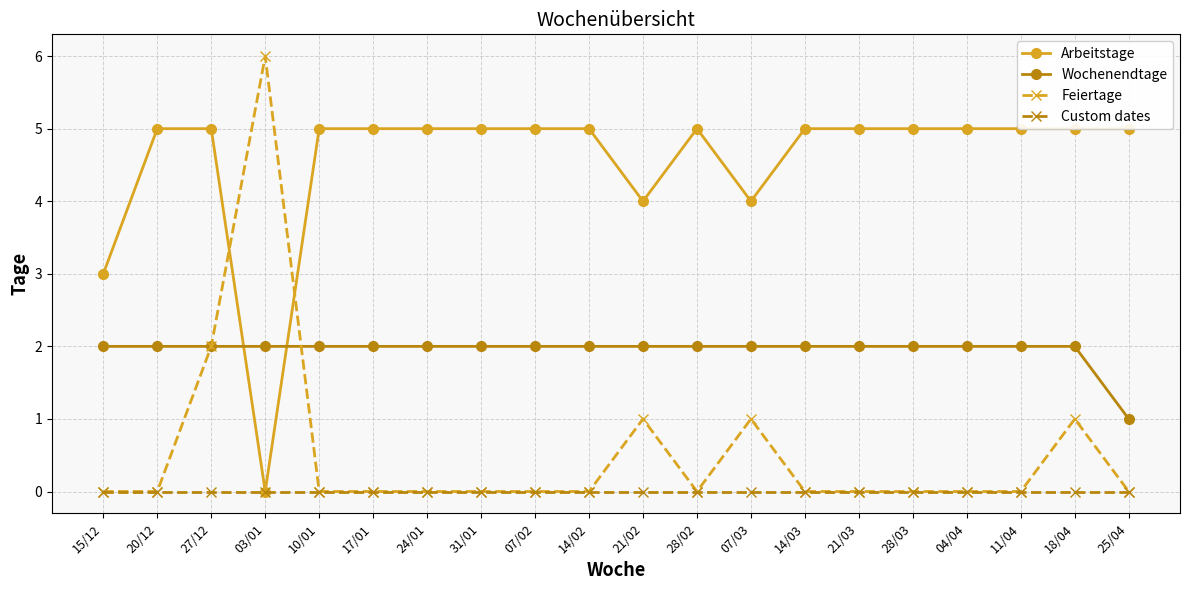

What is the average value of the Arbeitstage series?

5